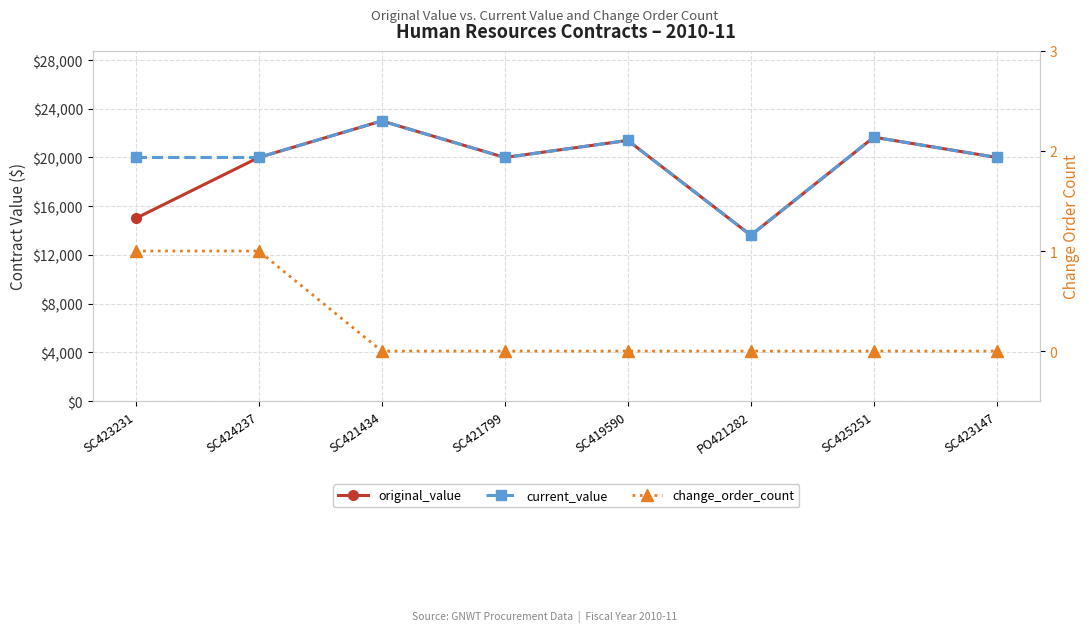

At how many categories does at least one series exceed 14979?

7